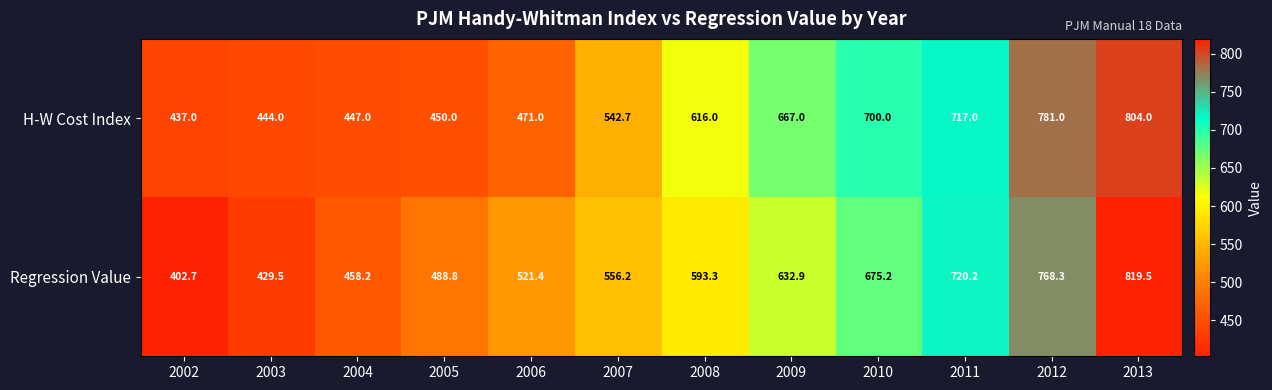

How many values in the H-W Cost Index series are below 616?

6